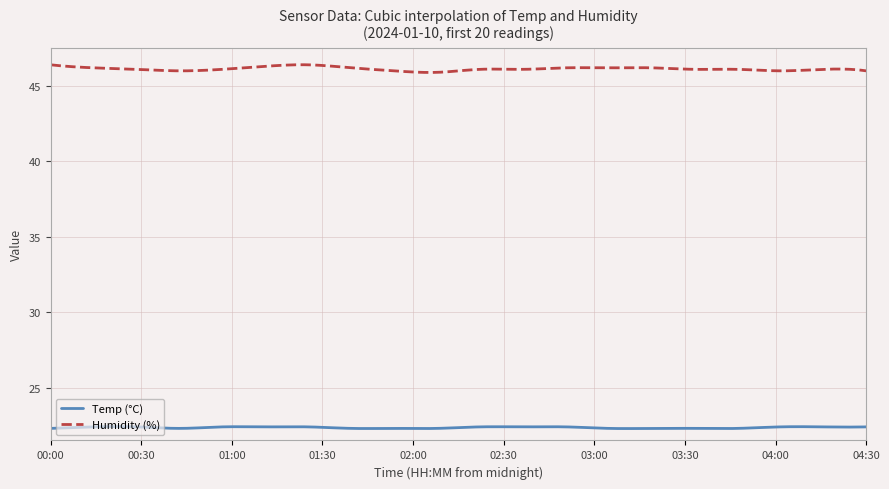

Which series has the largest range (max minus min)?

Humidity (%)